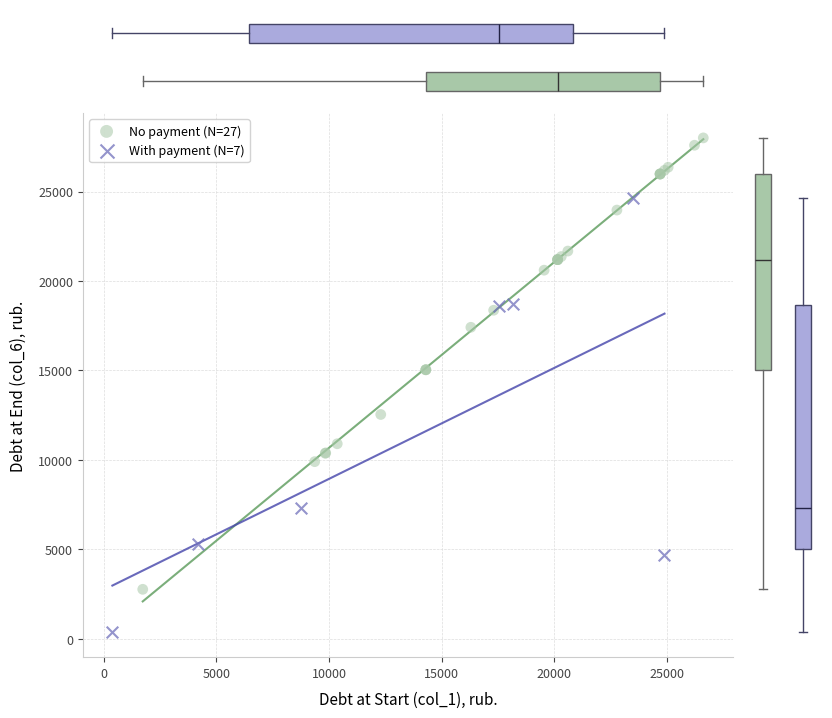

Which series contains the lowest Y value?

With payment (N=7)